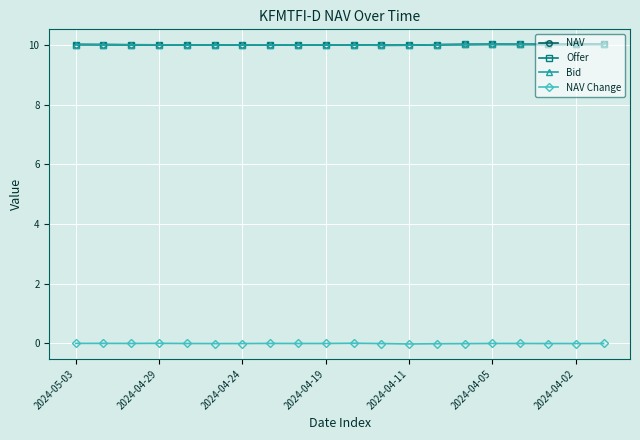

Does the chart have visible grid lines?

Yes